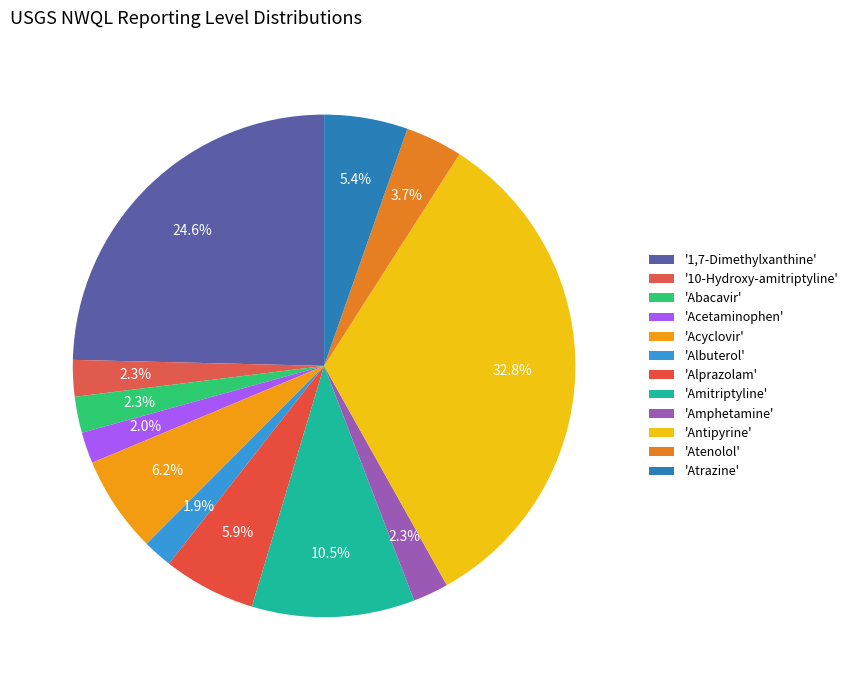

How many slices are in this pie chart?

12